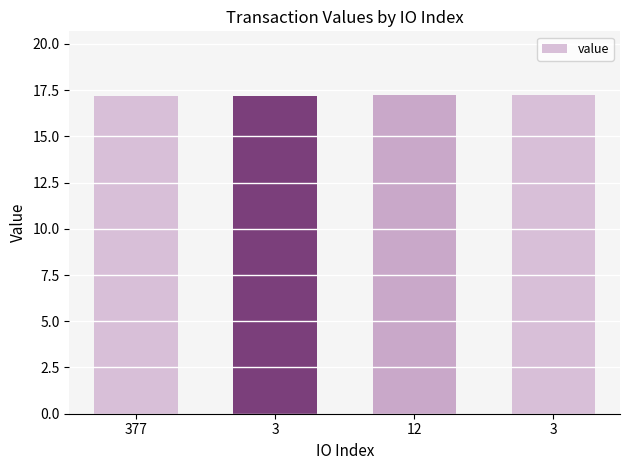

What is the value of the 1st bar from the left?

17.2